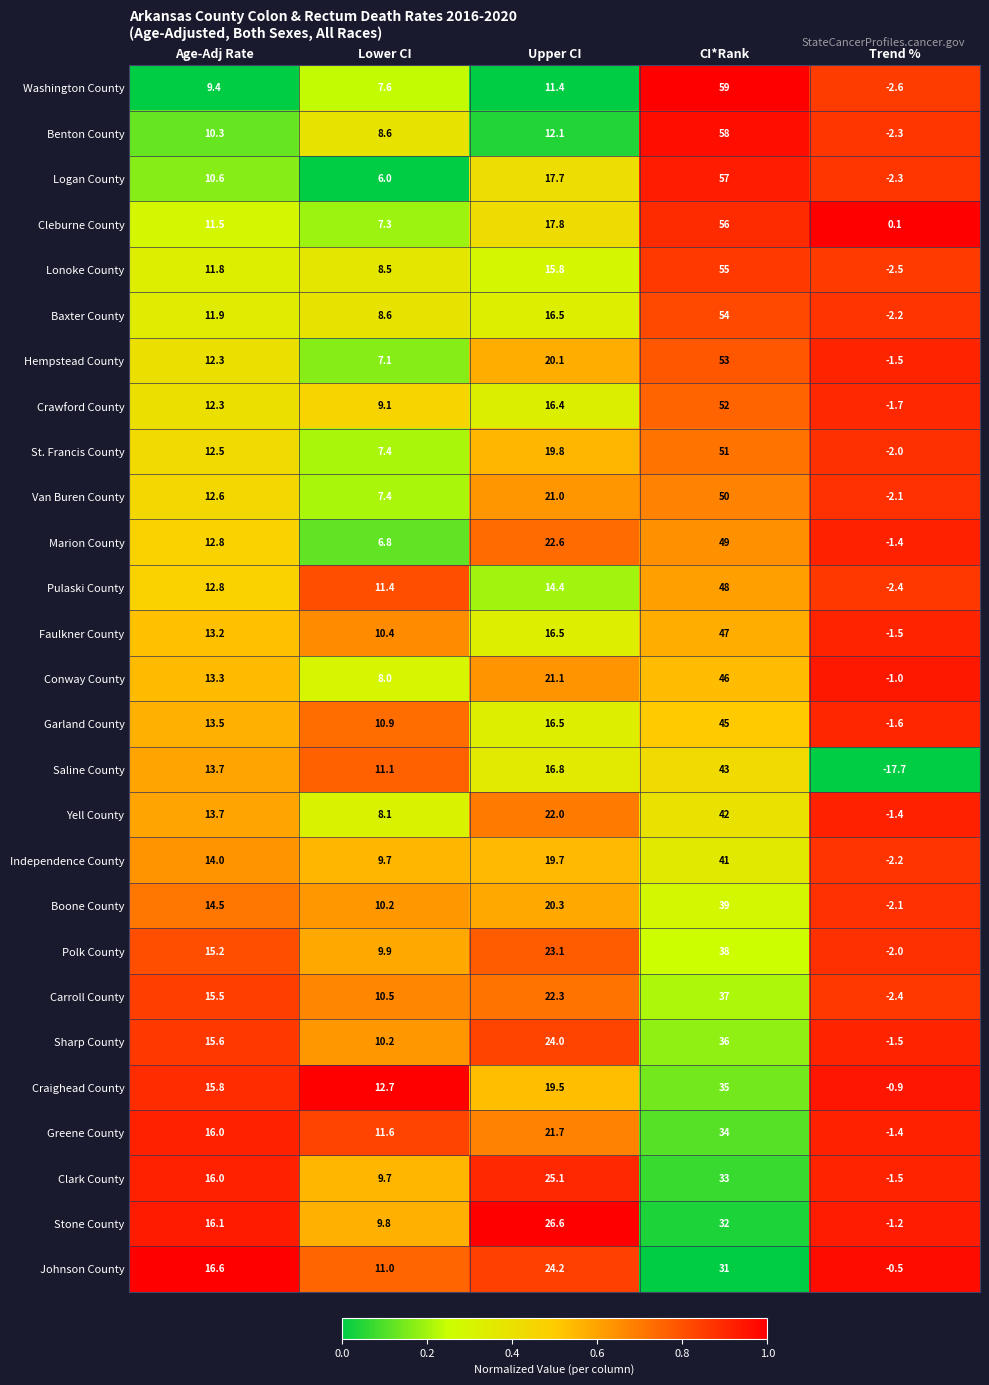

What is the difference between the maximum and minimum values in the Stone County series?

33.2